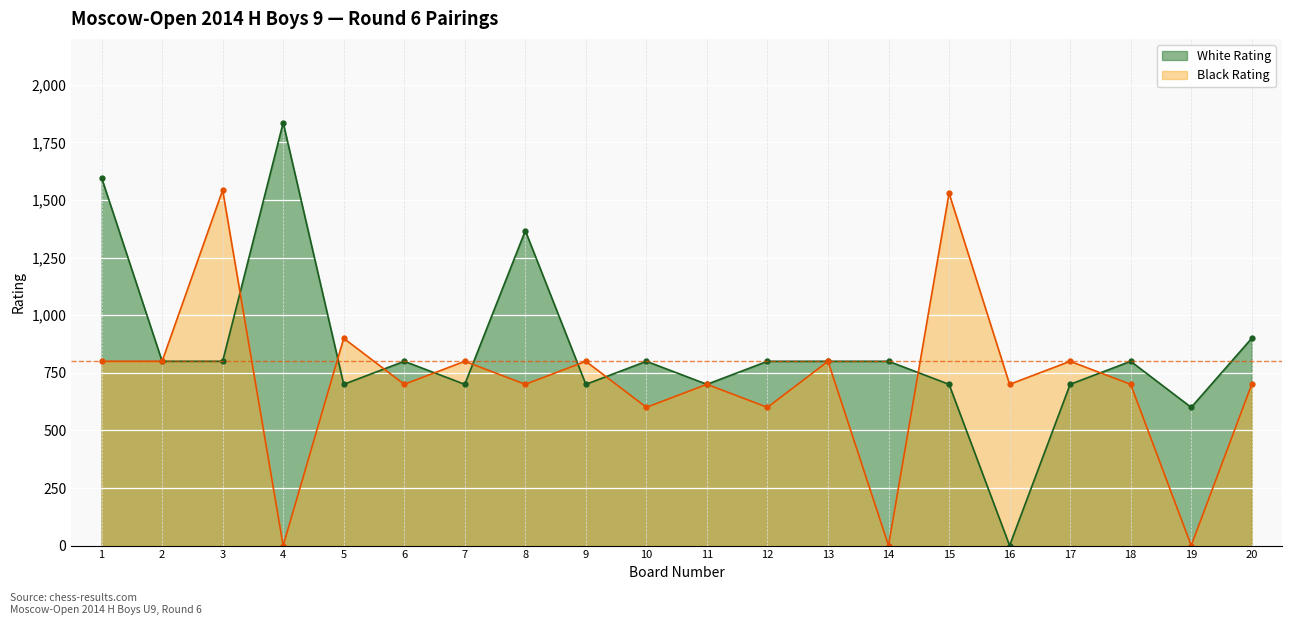

Between 4 and 16, which series saw the biggest shift?

White Rating